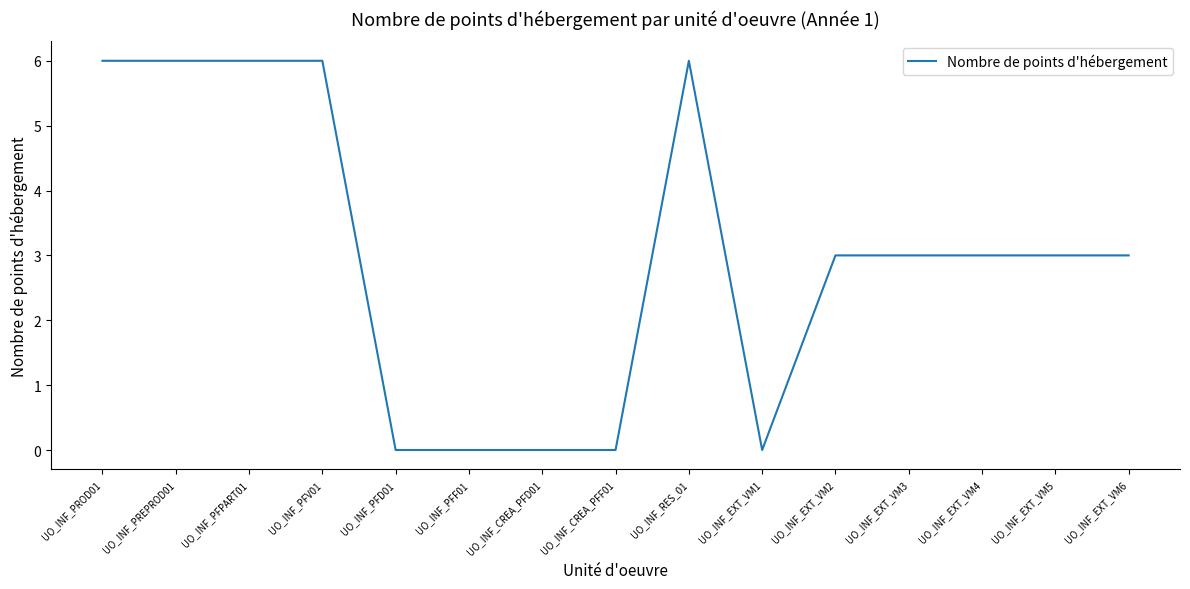

What is the difference between the maximum and minimum values?

6